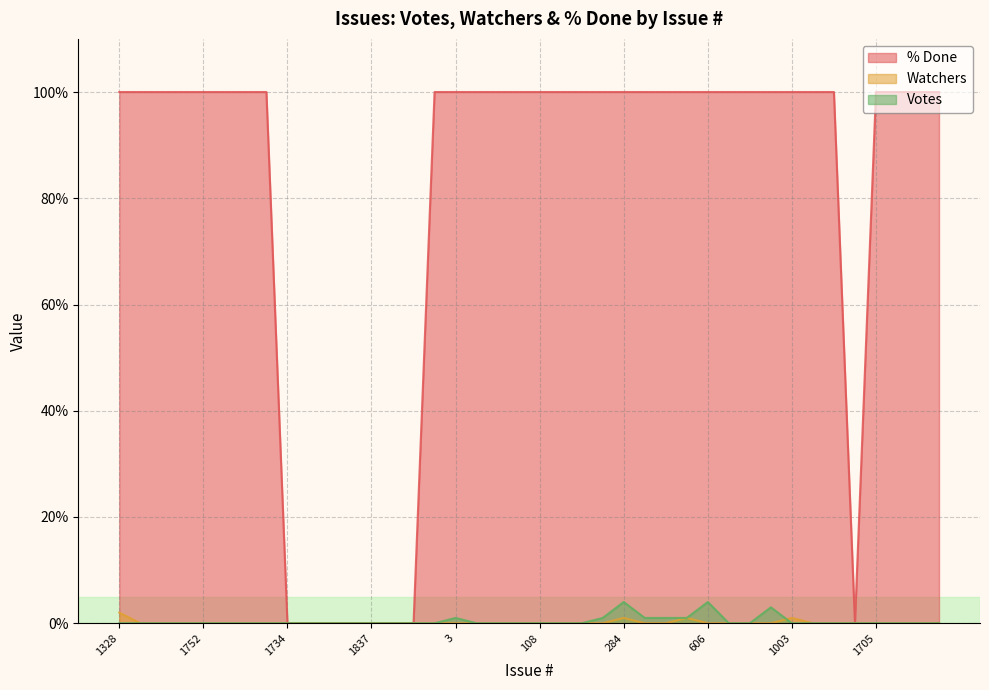

At which category is the sum across all series the highest?

284